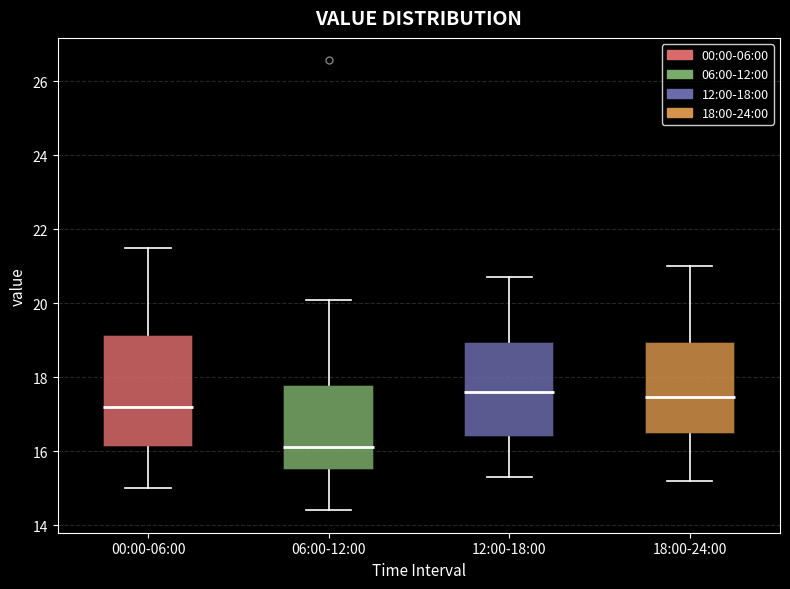

Which box is the tallest, from its lower edge to its upper edge?

00:00-06:00